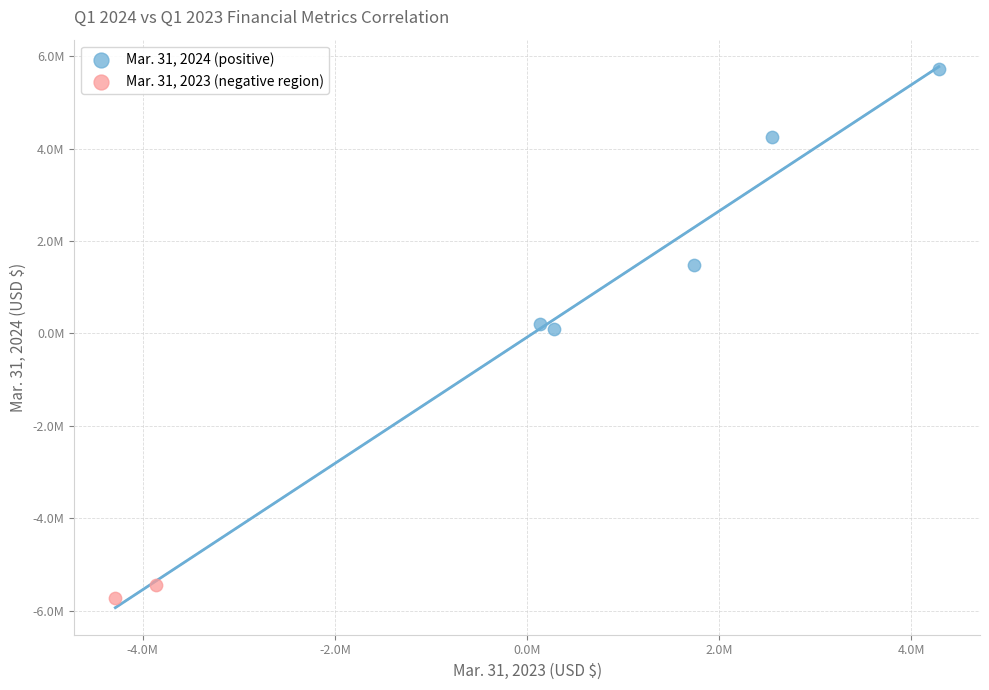

What are all the series names shown in the legend?

Mar. 31, 2024 (positive), Mar. 31, 2023 (negative region)